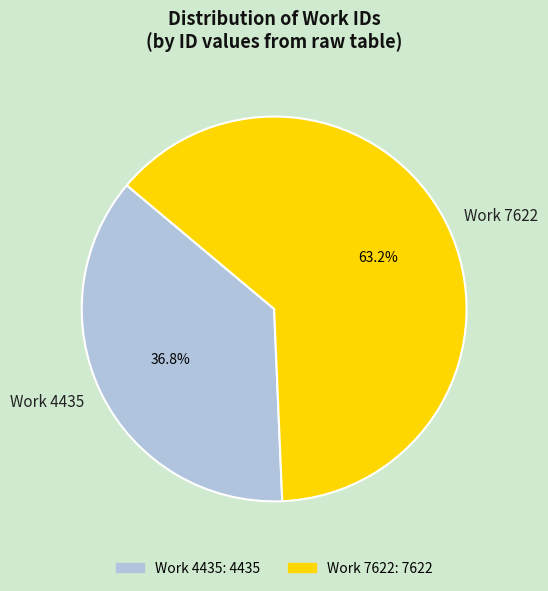

How many segments does this pie chart have?

2